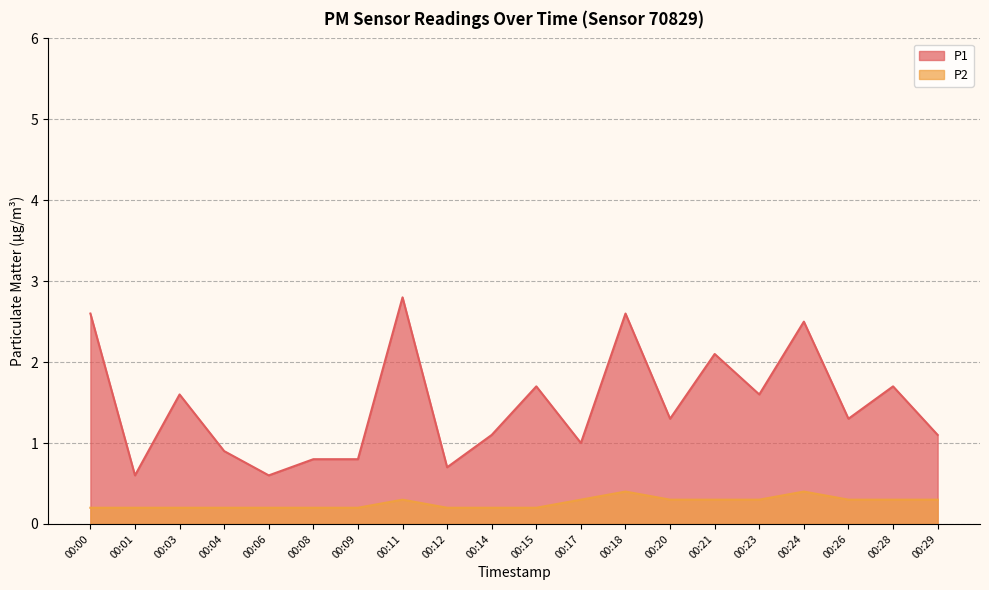

What is the total value across all series at 00:17?

1.3